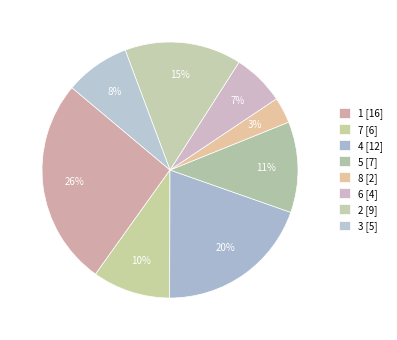

How many segments does this pie chart have?

8